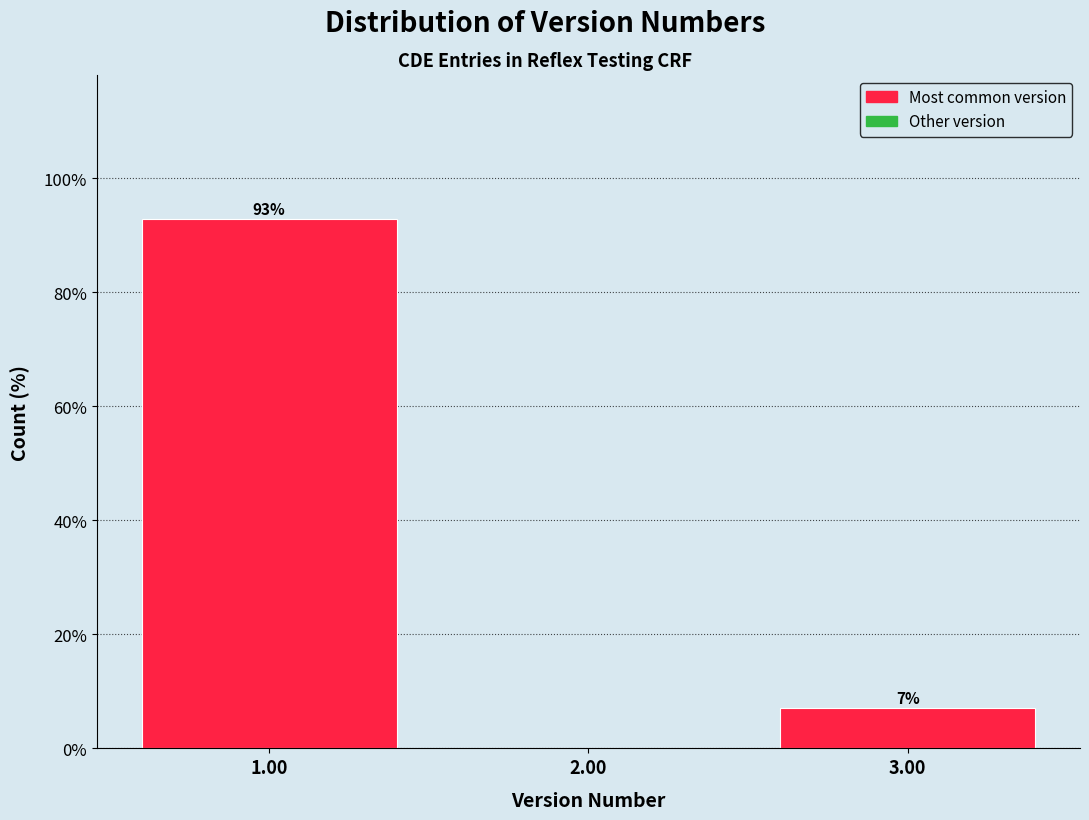

At which label is the value closest to 46?

3.00